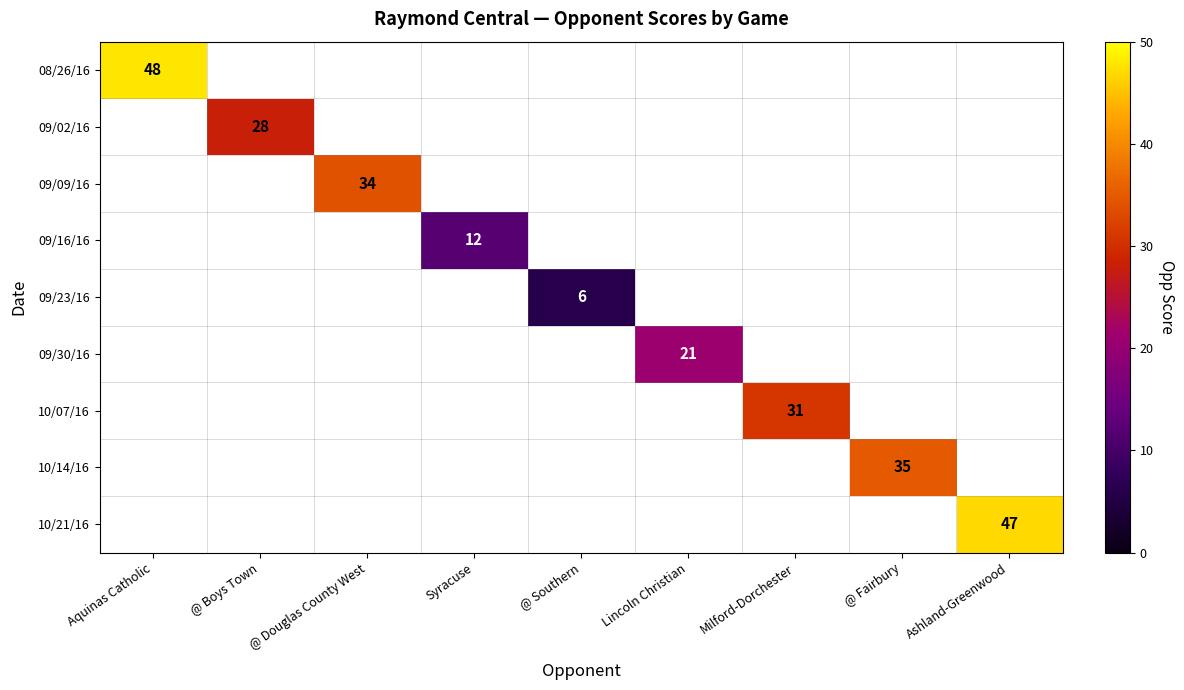

At Aquinas Catholic, list the series in order from smallest to largest.

08/26/16, 09/02/16, 09/09/16, 09/16/16, 09/23/16, 09/30/16, 10/07/16, 10/14/16, 10/21/16